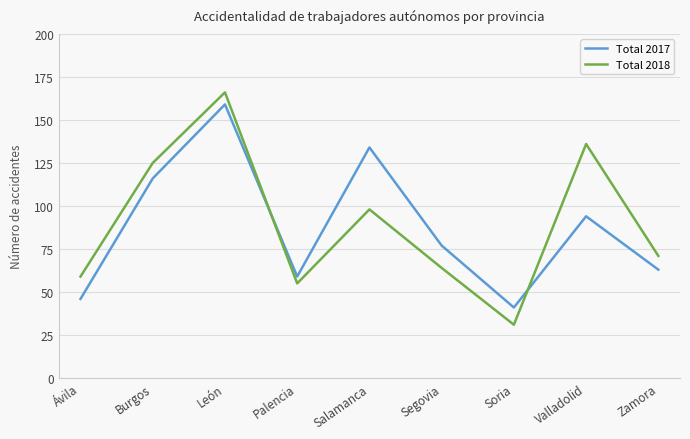

In Total 2018, how many points are higher than both neighbors (excluding endpoints)?

3